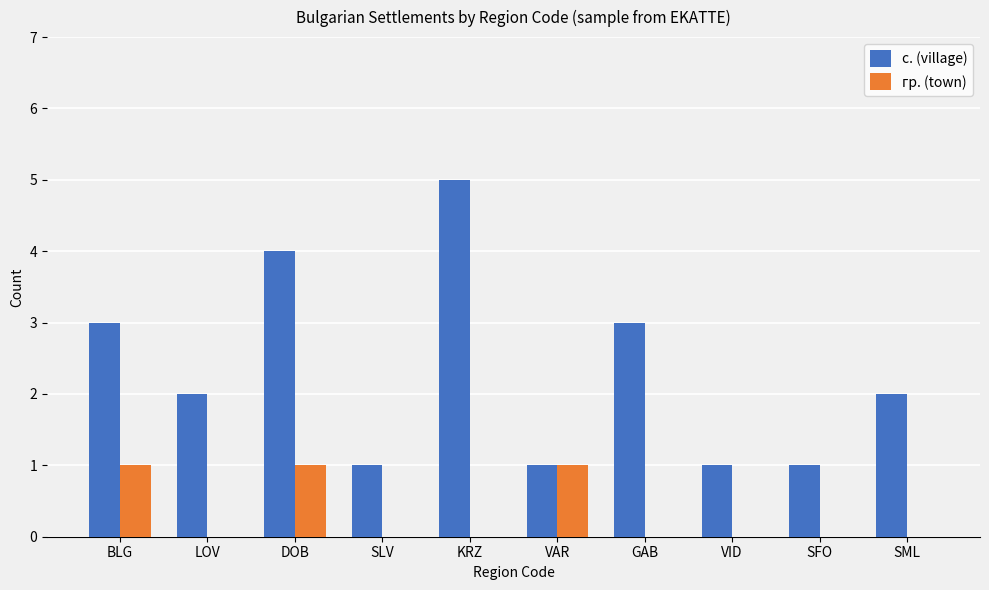

What are all the series names shown in the legend?

с. (village), гр. (town)